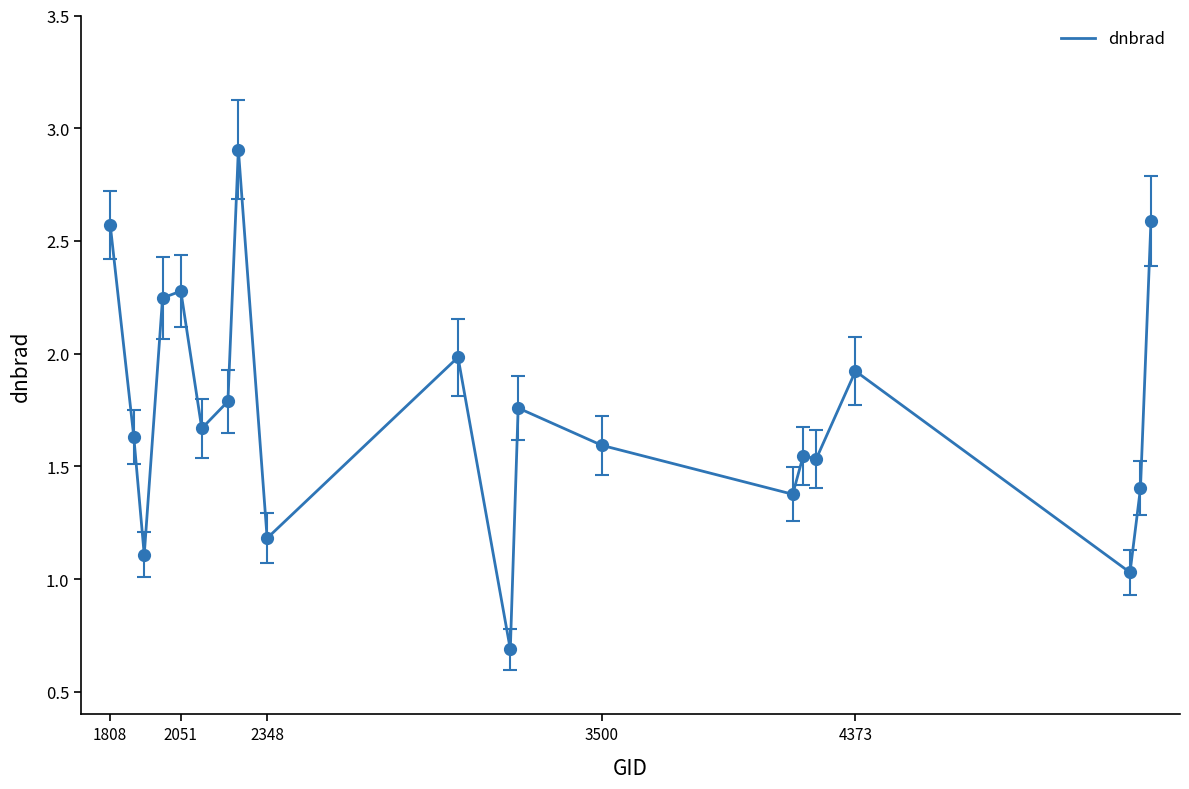

What is the maximum value shown in the chart?

2.9